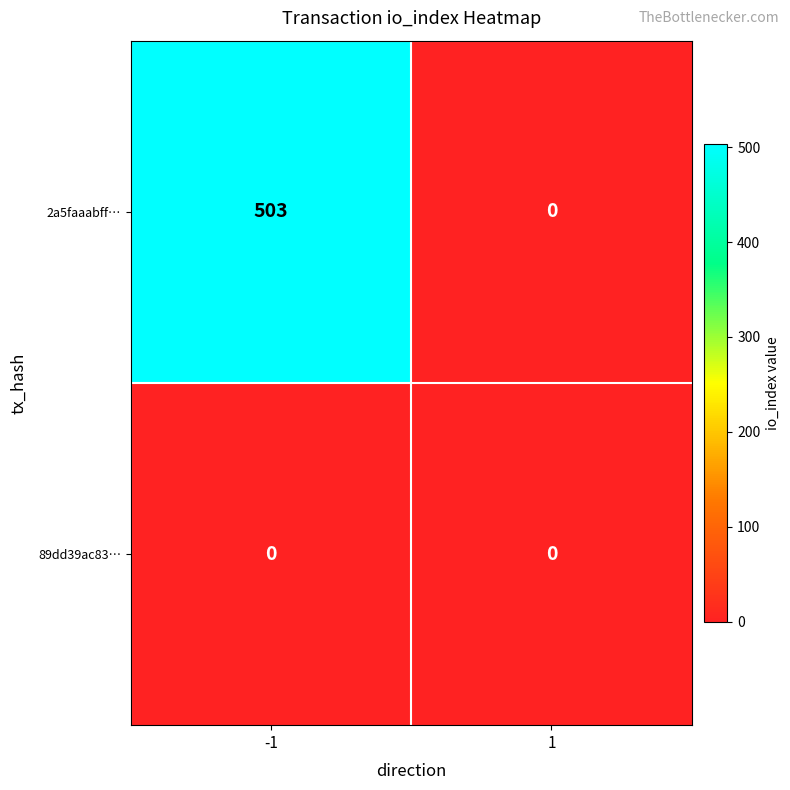

What is the total value across all series at -1?

503